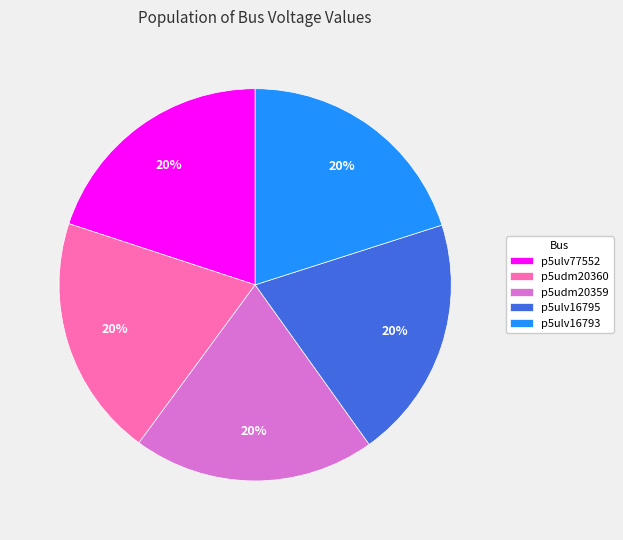

What is the ratio of the value at p5udm20359 to the value at p5ulv16795?

1.0